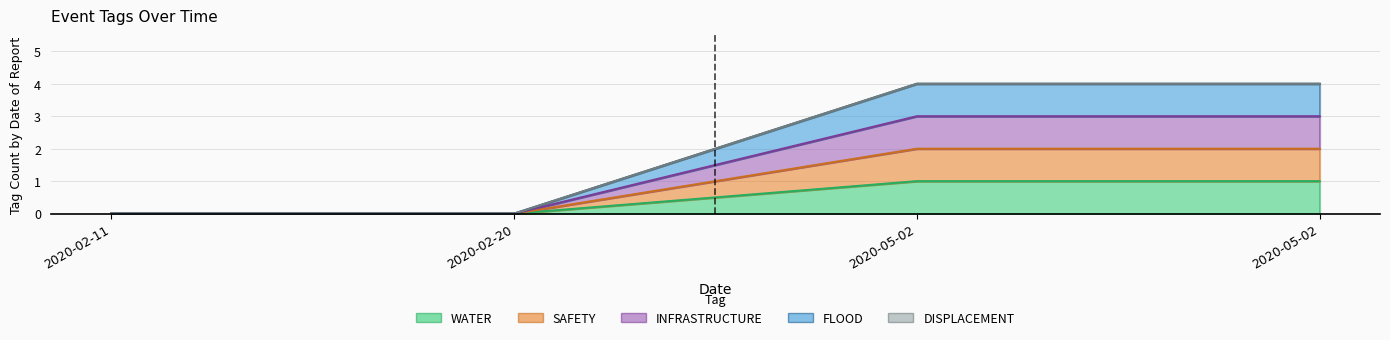

How many categories are shown in the chart?

4